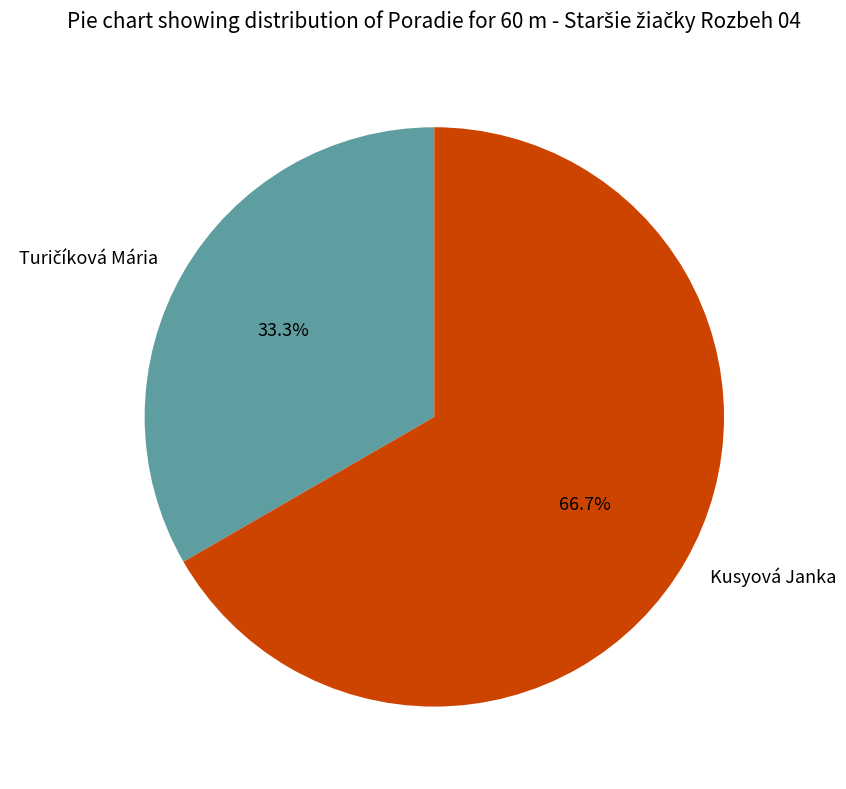

Is it true that Kusyová Janka is 77% of the pie?

False